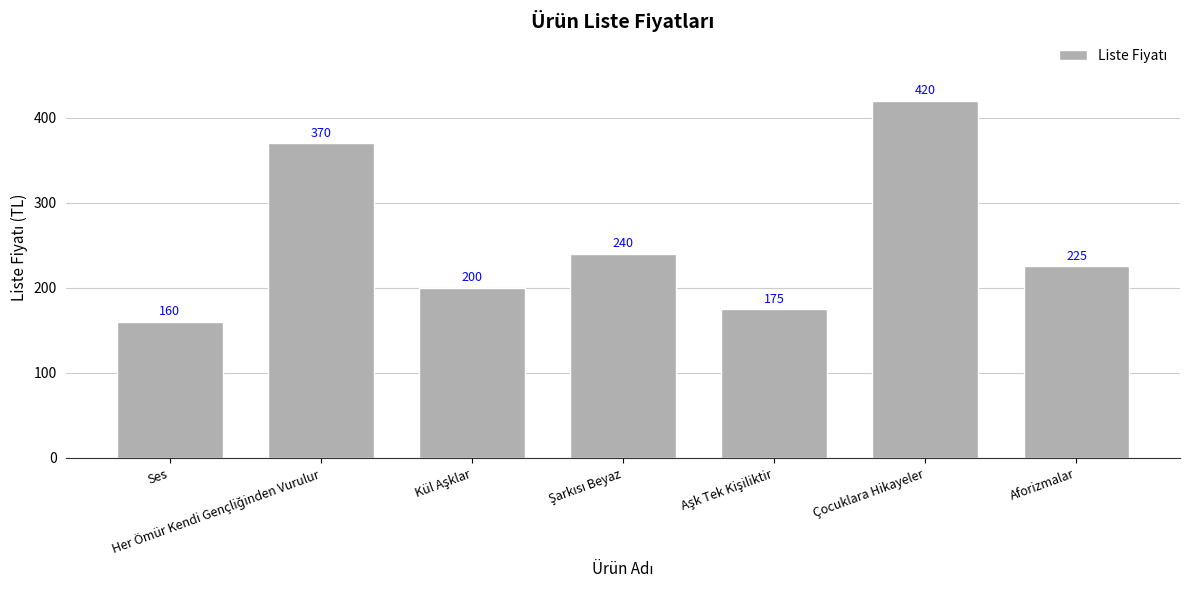

What is the sum of all values?

1790